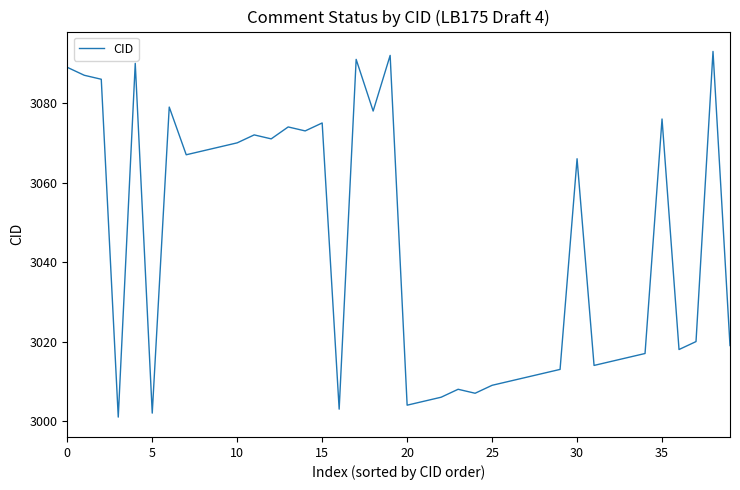

What is the minimum value shown in the chart?

3001